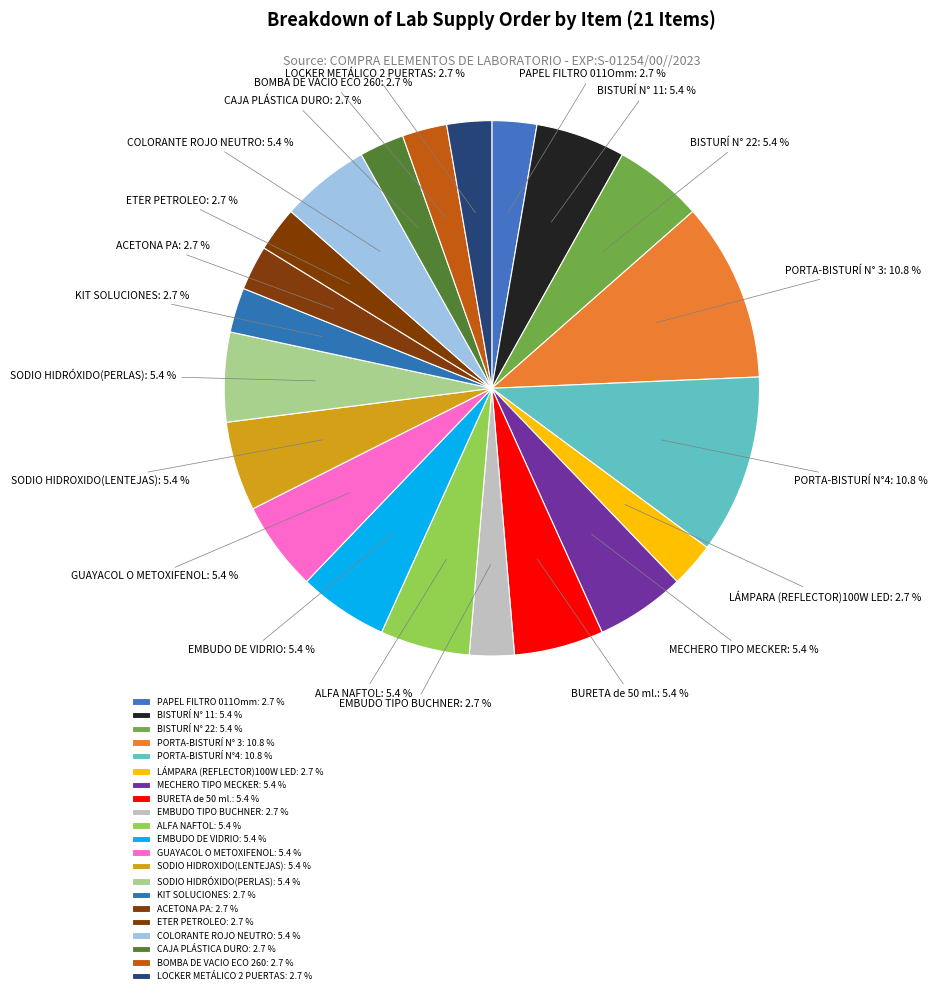

Approximately how many times larger is the value at PORTA-BISTURÍ N° 3 compared to BISTURÍ N° 11?

2.0